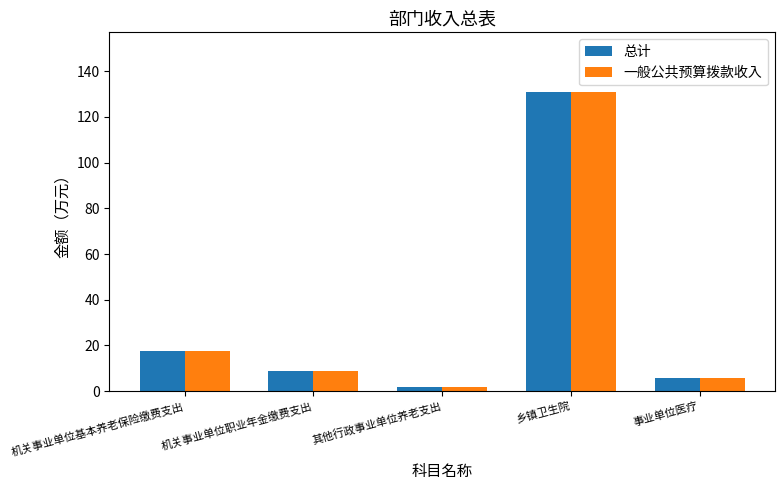

Which category has the highest value across all series?

乡镇卫生院